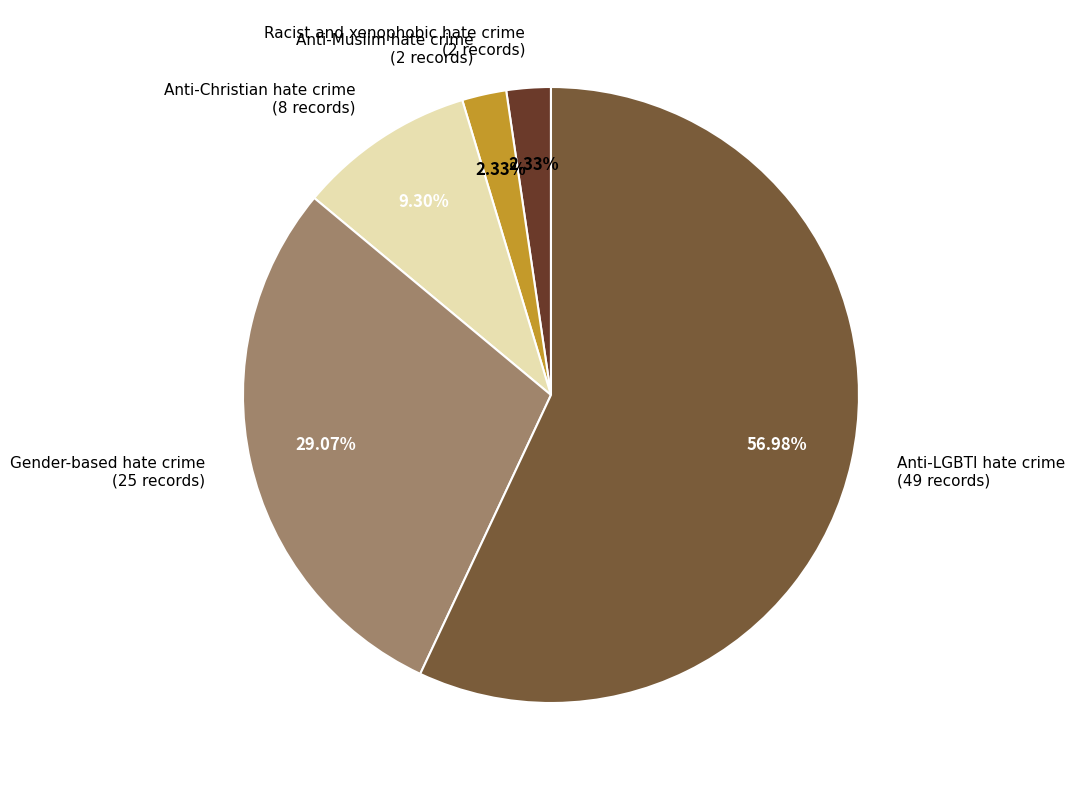

Does any single category account for the majority?

Yes